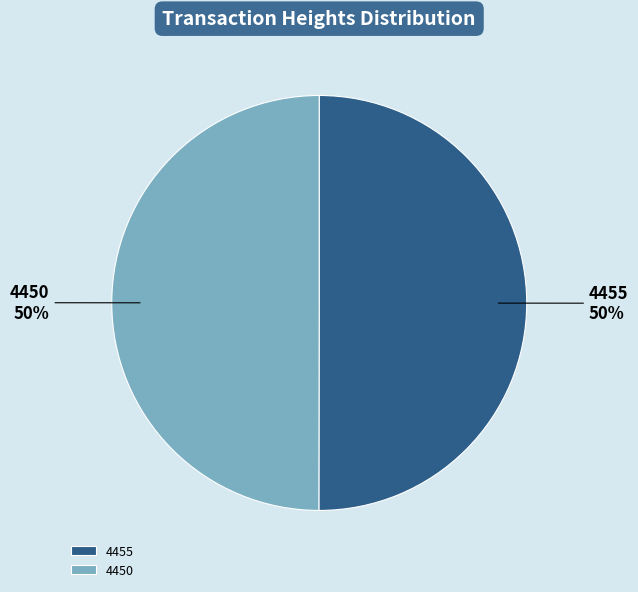

How many slices are in this pie chart?

2